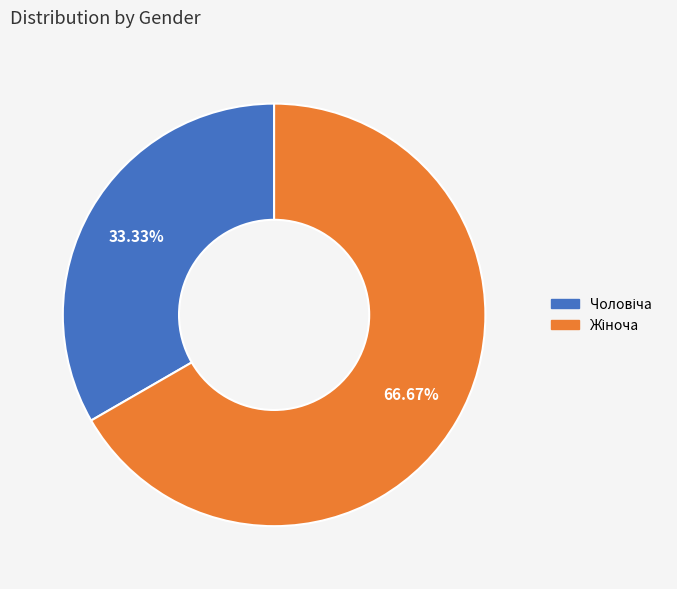

Does any single category account for the majority?

Yes